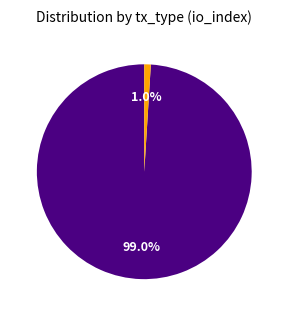

Is there any slice that represents more than half of the pie?

Yes